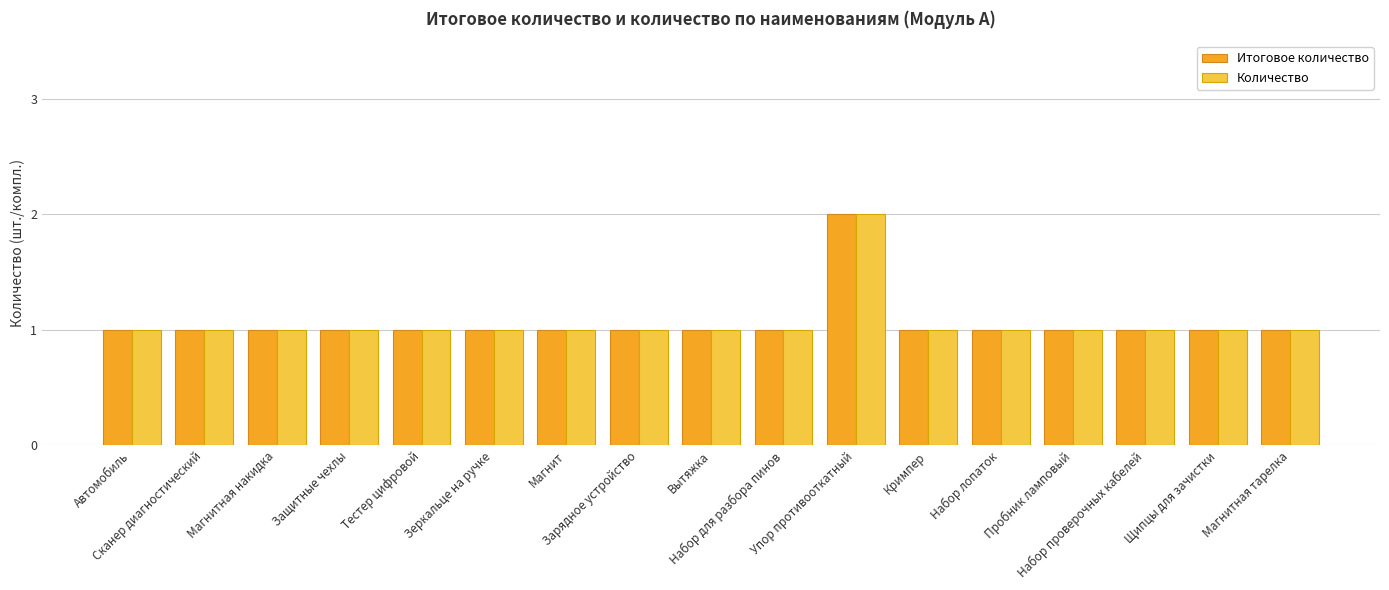

How many groups of bars are there?

17